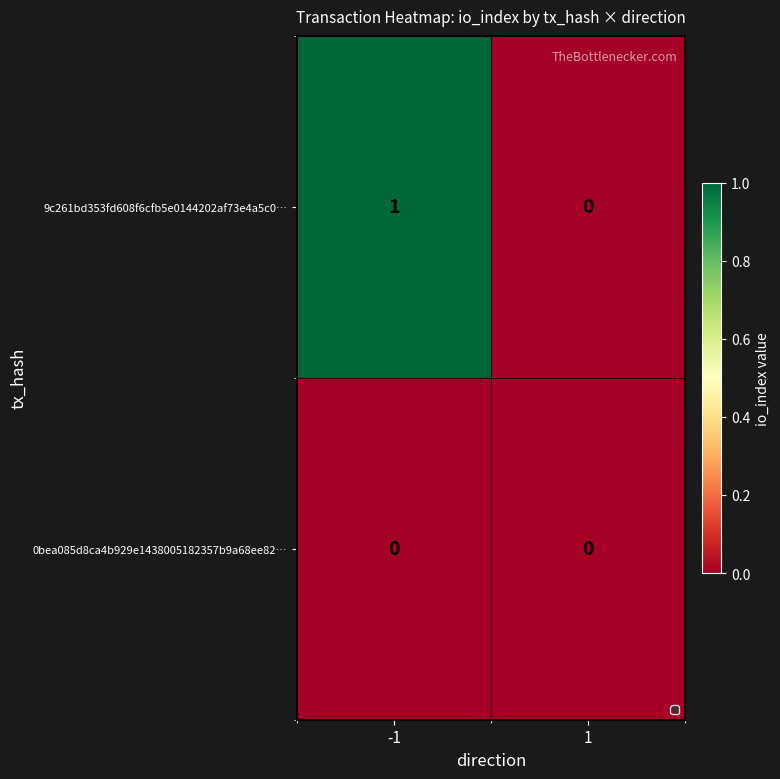

The value of 9c261bd353fd608f6cfb5e0144202af73e4a5c0… at -1 is 0. True or false?

False